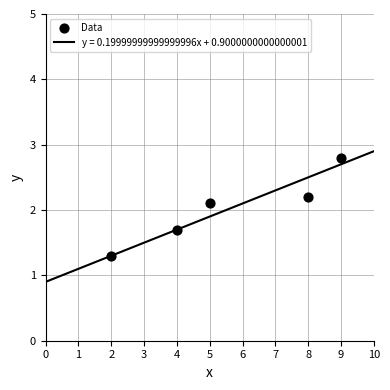

What Y value in the scatter plot is closest to 2?

2.1